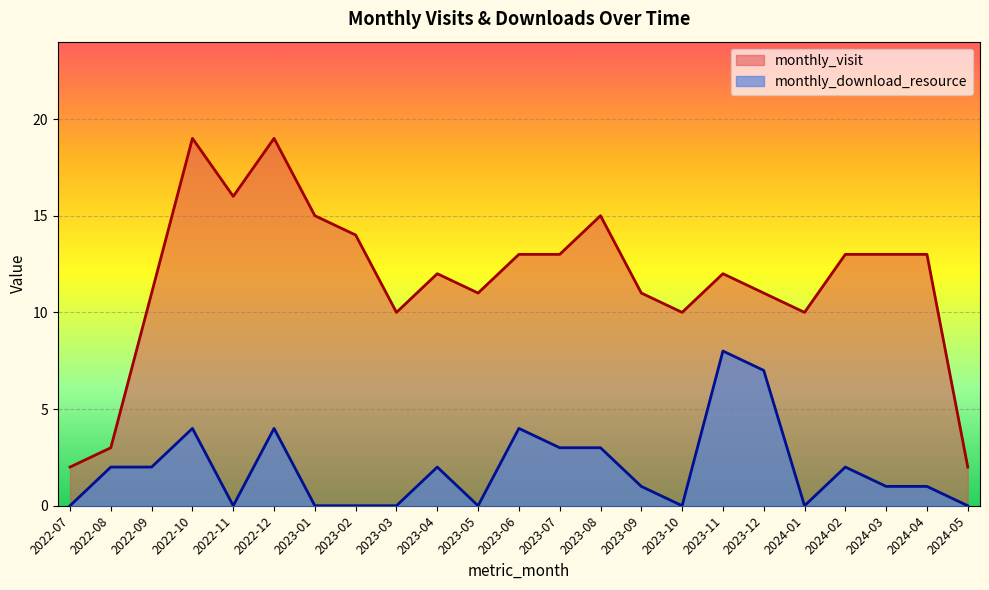

Reading left to right, transcribe all the data shown in this chart.

monthly_visit: 2022-07=2	2022-08=3	2022-09=11	2022-10=19	2022-11=16	2022-12=19	2023-01=15	2023-02=14	2023-03=10	2023-04=12	2023-05=11	2023-06=13	2023-07=13	2023-08=15	2023-09=11	2023-10=10	2023-11=12	2023-12=11	2024-01=10	2024-02=13	2024-03=13	2024-04=13	2024-05=2
monthly_download_resource: 2022-07=0	2022-08=2	2022-09=2	2022-10=4	2022-11=0	2022-12=4	2023-01=0	2023-02=0	2023-03=0	2023-04=2	2023-05=0	2023-06=4	2023-07=3	2023-08=3	2023-09=1	2023-10=0	2023-11=8	2023-12=7	2024-01=0	2024-02=2	2024-03=1	2024-04=1	2024-05=0